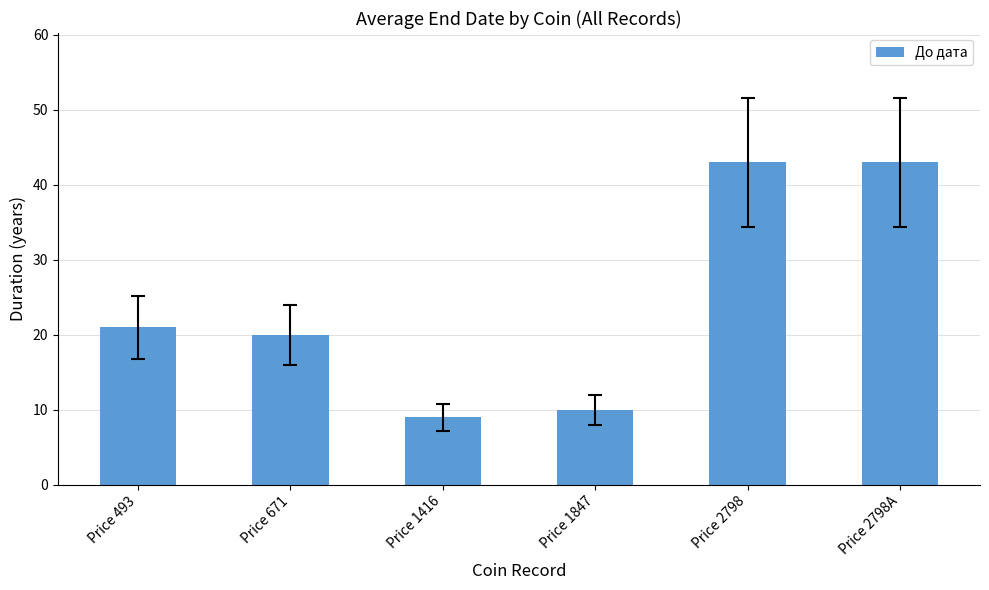

Approximately how many times larger is the value at Price 493 compared to Price 1416?

2.3